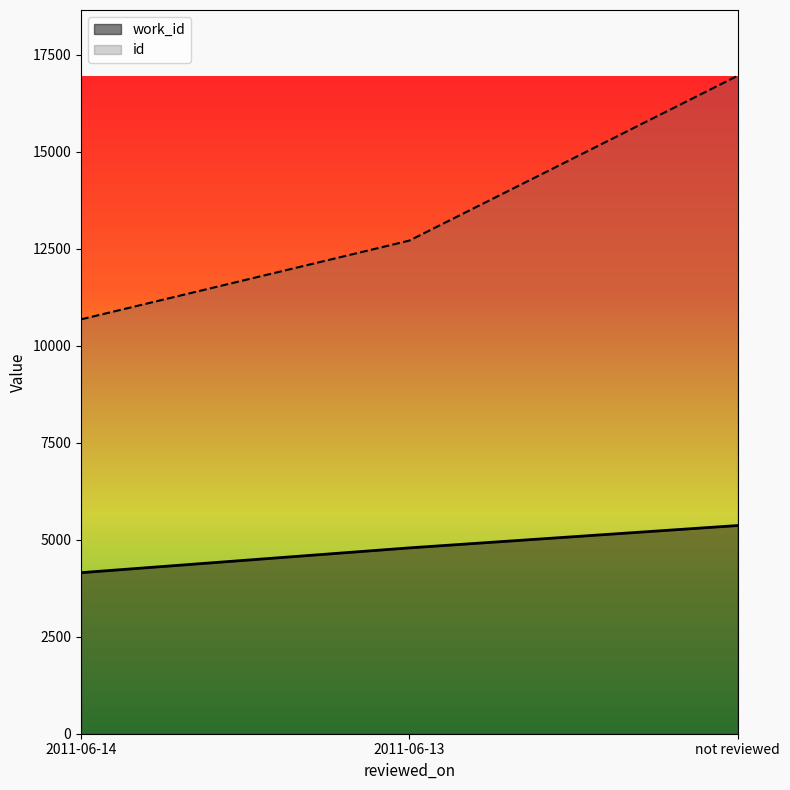

What position from the left is not reviewed?

3